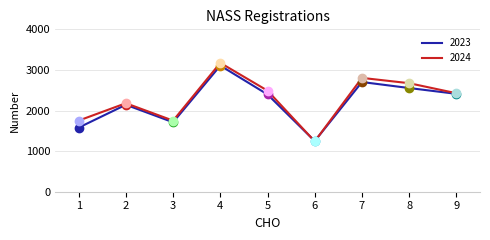

Which series has the largest range (max minus min)?

2024